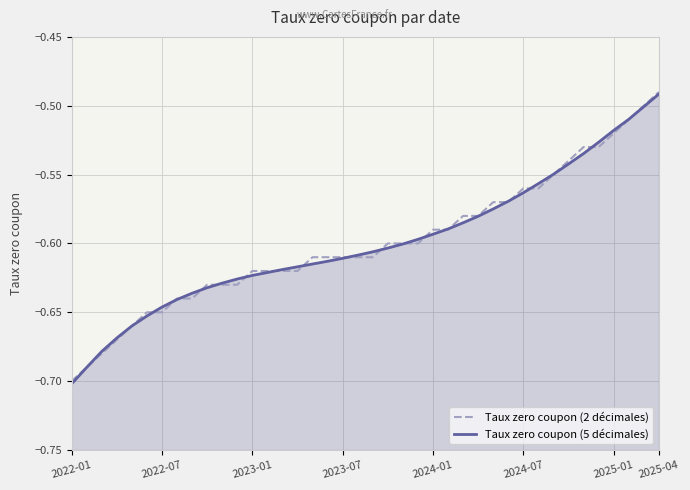

What is the sum of the Taux zero coupon (5 décimales) values at 21 and 36?

-1.1